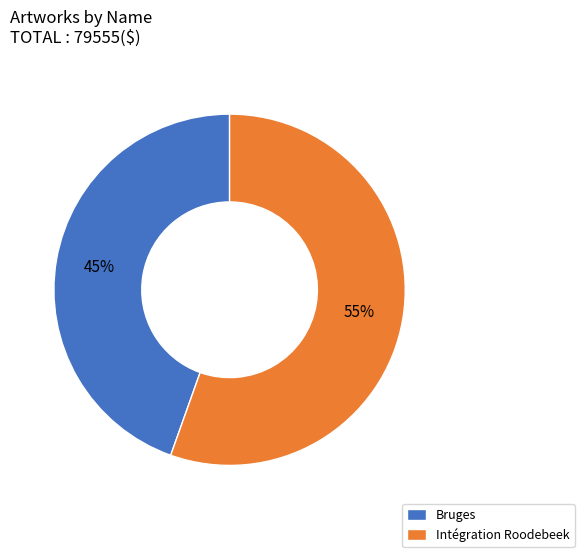

Is the sum of Intégration Roodebeek and Bruges greater than half?

Yes